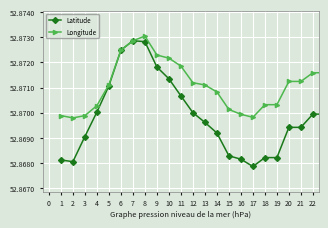

Which series has the widest spread of values?

Latitude